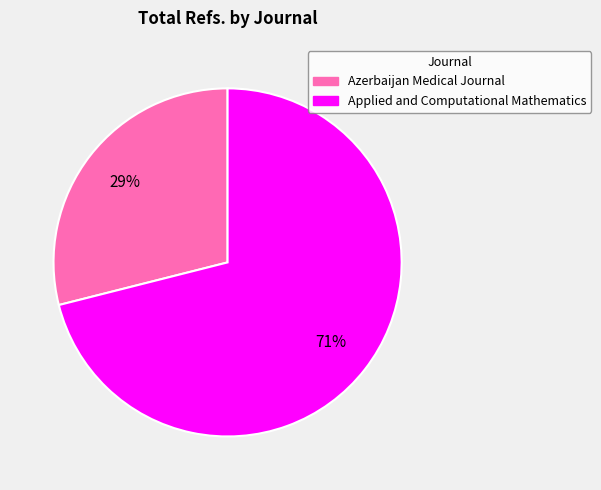

True or false: Applied and Computational Mathematics accounts for 71% of the total.

True